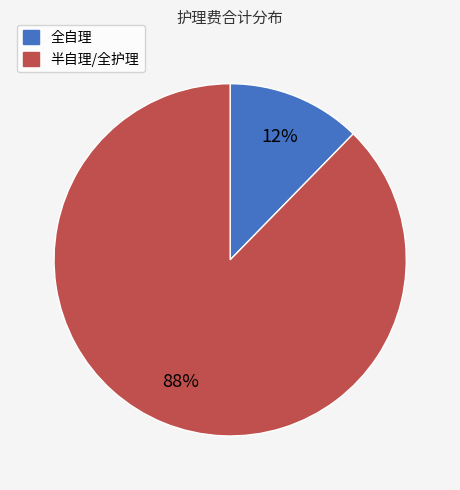

Is there a majority slice in this chart?

Yes